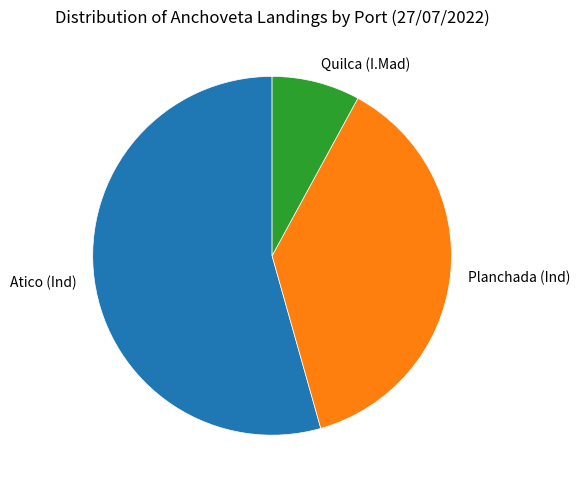

Is there any slice that represents more than half of the pie?

Yes